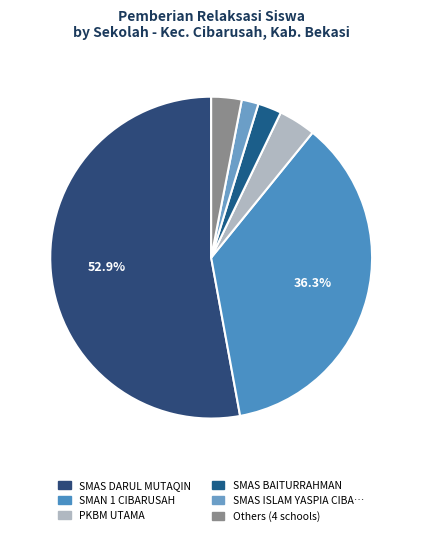

Which category has the biggest portion of the pie?

SMAS DARUL MUTAQIN